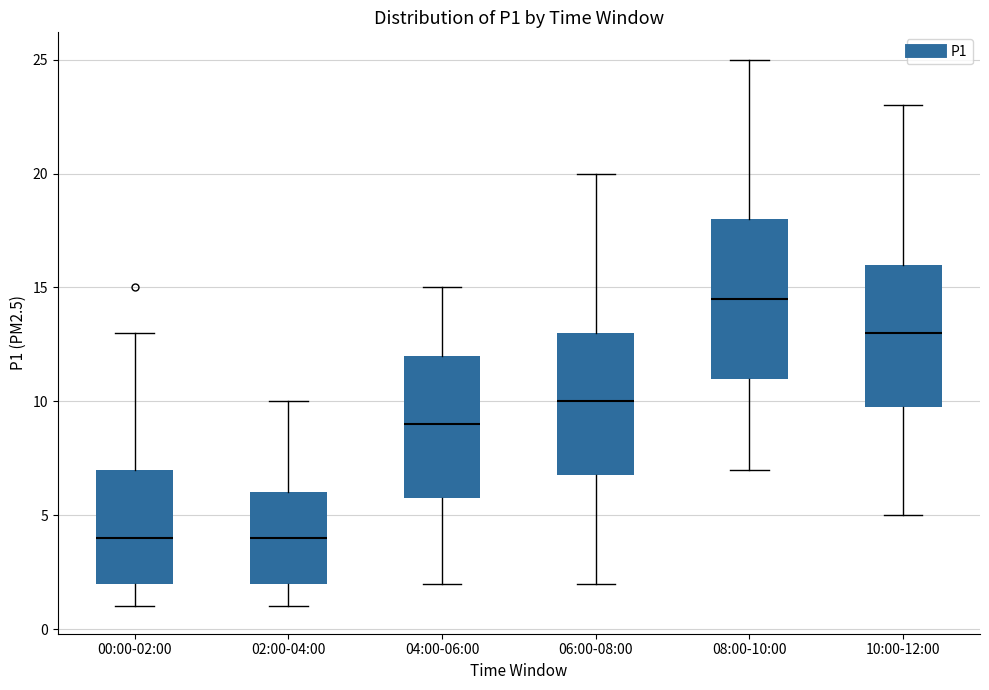

Reading left to right, read every box against the y-axis: the position of its median line, the range the box covers, and the ends of its whiskers. The values are not printed on the chart, so give them approximately, as read against the axis.

00:00-02:00: median 4.0, box 2.0 to 7.0, whiskers 1.0 to 13.0
02:00-04:00: median 4.0, box 2.0 to 6.0, whiskers 1.0 to 10.0
04:00-06:00: median 9.0, box 6.0 to 12.0, whiskers 2.0 to 15.0
06:00-08:00: median 10.0, box 7.0 to 13.0, whiskers 2.0 to 20.0
08:00-10:00: median 14.5, box 11.0 to 18.0, whiskers 7.0 to 25.0
10:00-12:00: median 13.0, box 10.0 to 16.0, whiskers 5.0 to 23.0